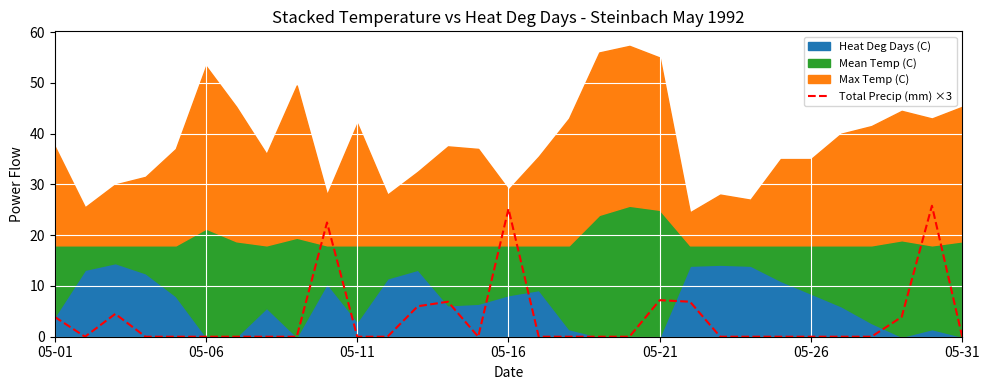

Between 9 and 28, which is larger?

9